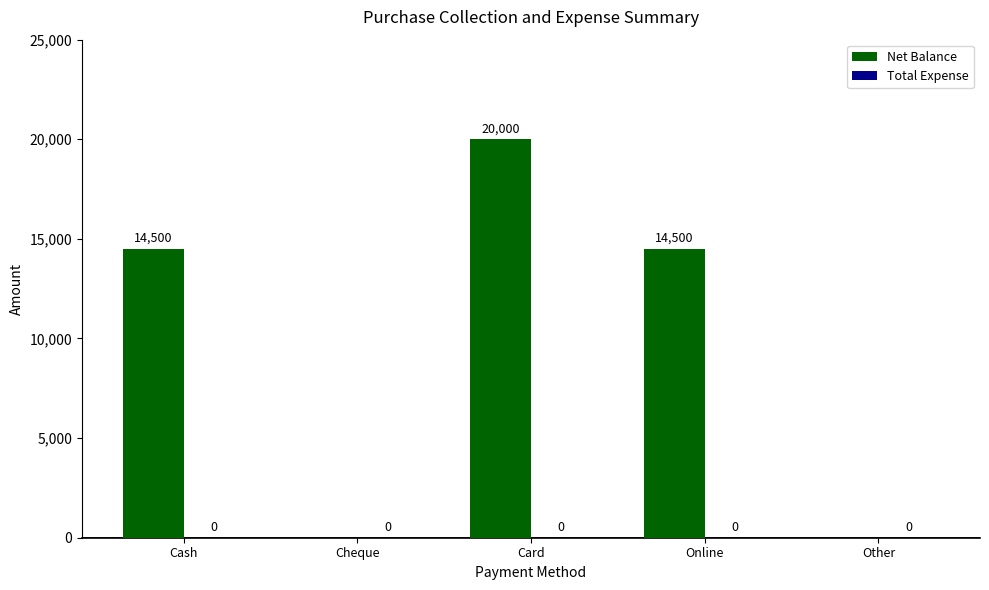

Which has a higher value, Card or Online?

Card